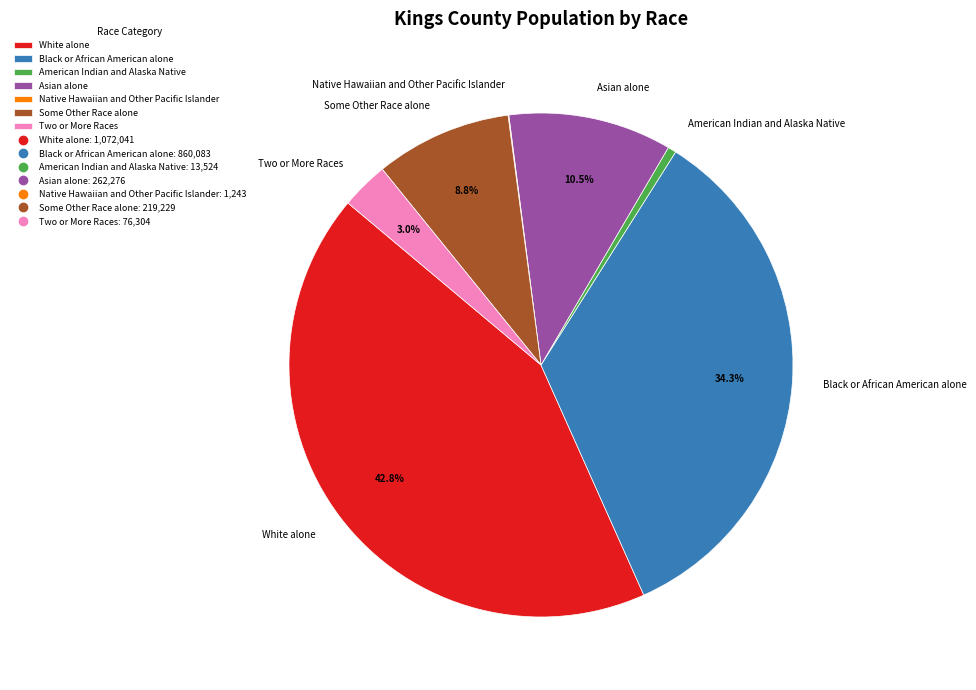

To the nearest percent, what is the difference between the largest and smallest slice percentages?

43%